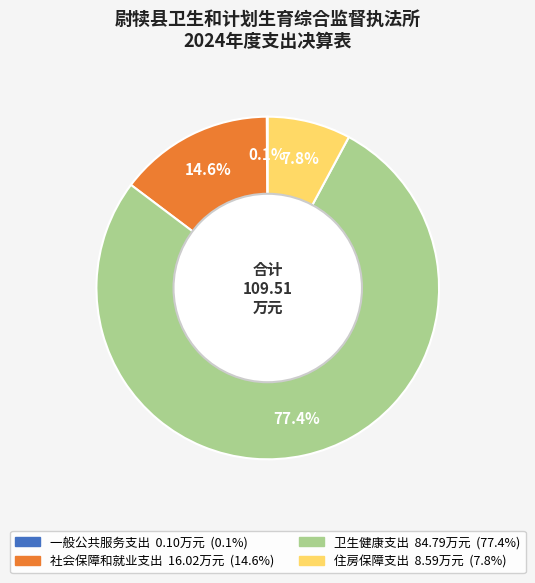

Which slice is the largest?

卫生健康支出